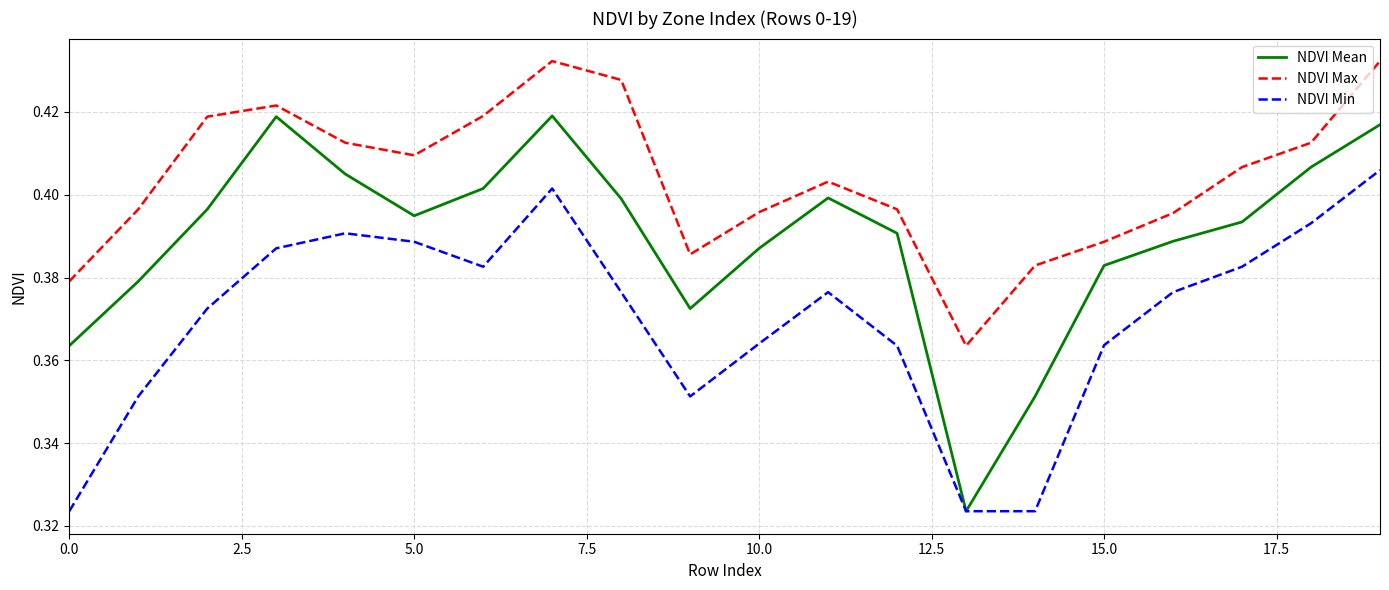

True or false: NDVI Min and NDVI Max cross at least once.

False